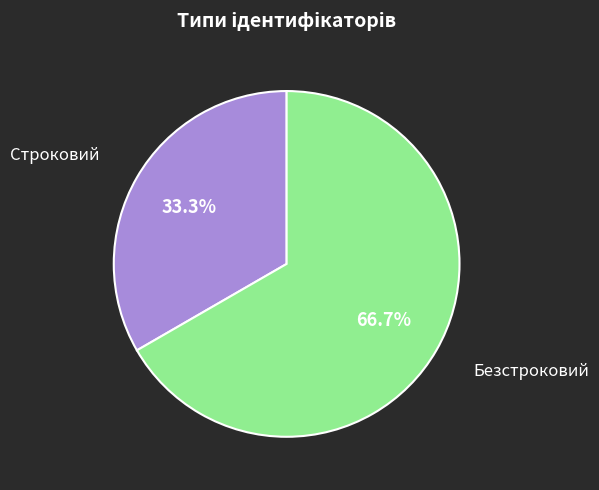

What portion of the pie excludes Строковий?

66.7%